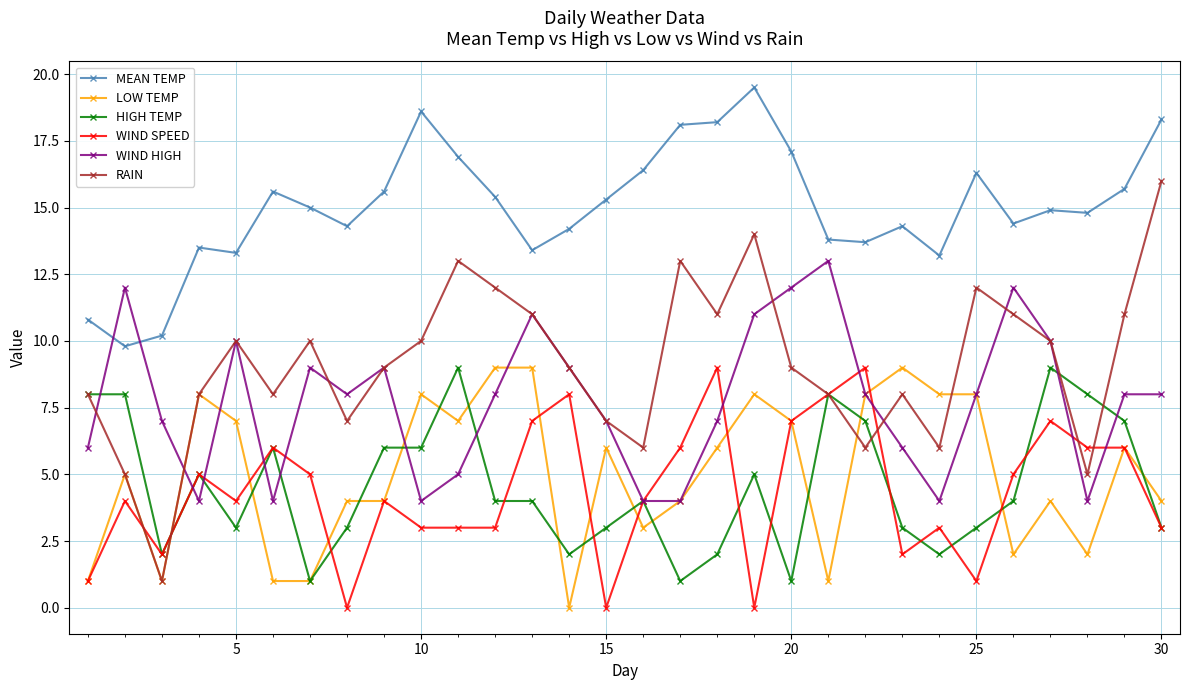

Does the chart display data point markers on the line(s)?

Yes